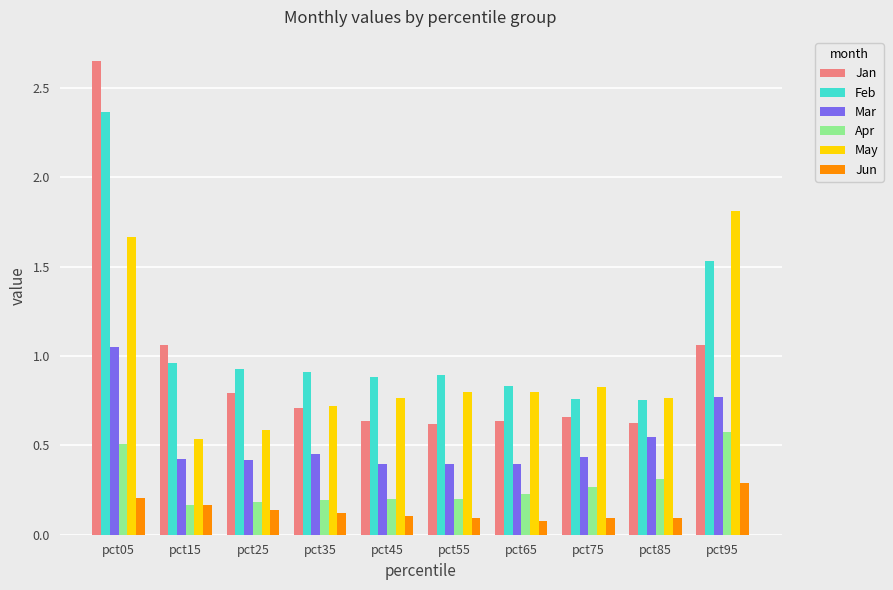

Which series has the largest range (max minus min)?

Jan